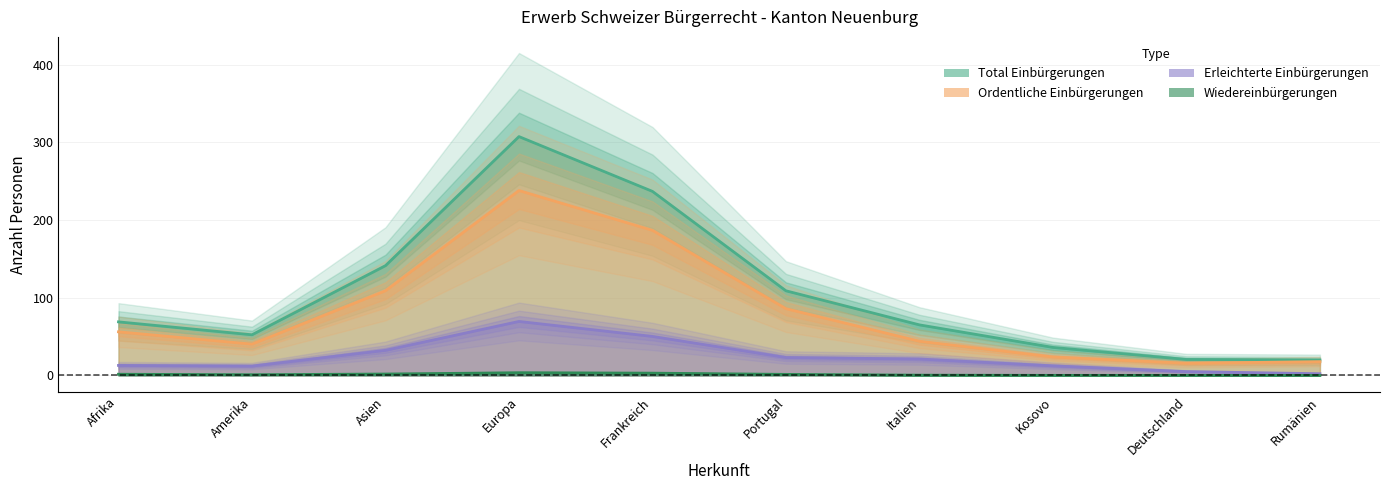

Which category has the lowest value across all series?

Amerika